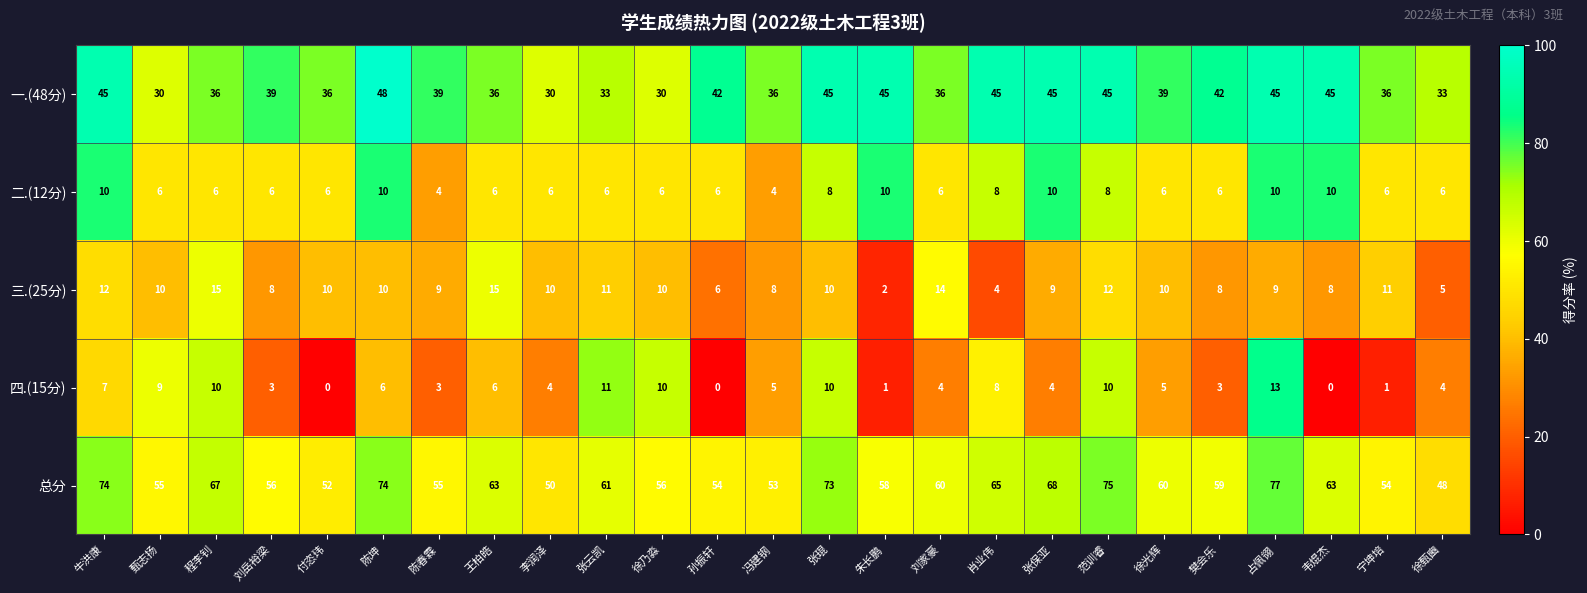

At which category is the sum across all series the highest?

占佩翎